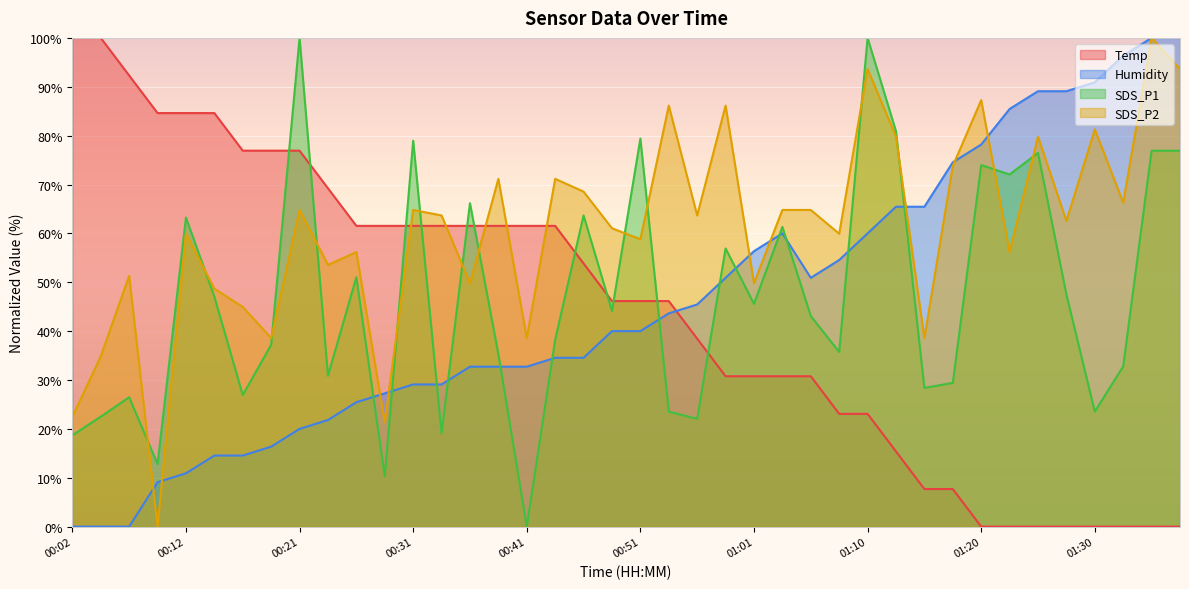

Does the chart display data point markers on the line(s)?

No